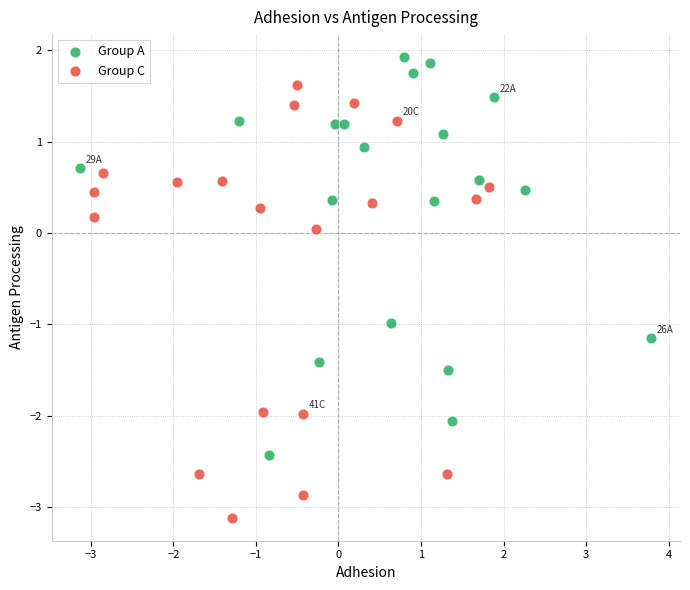

Which series has the largest Y range (max minus min)?

Group C